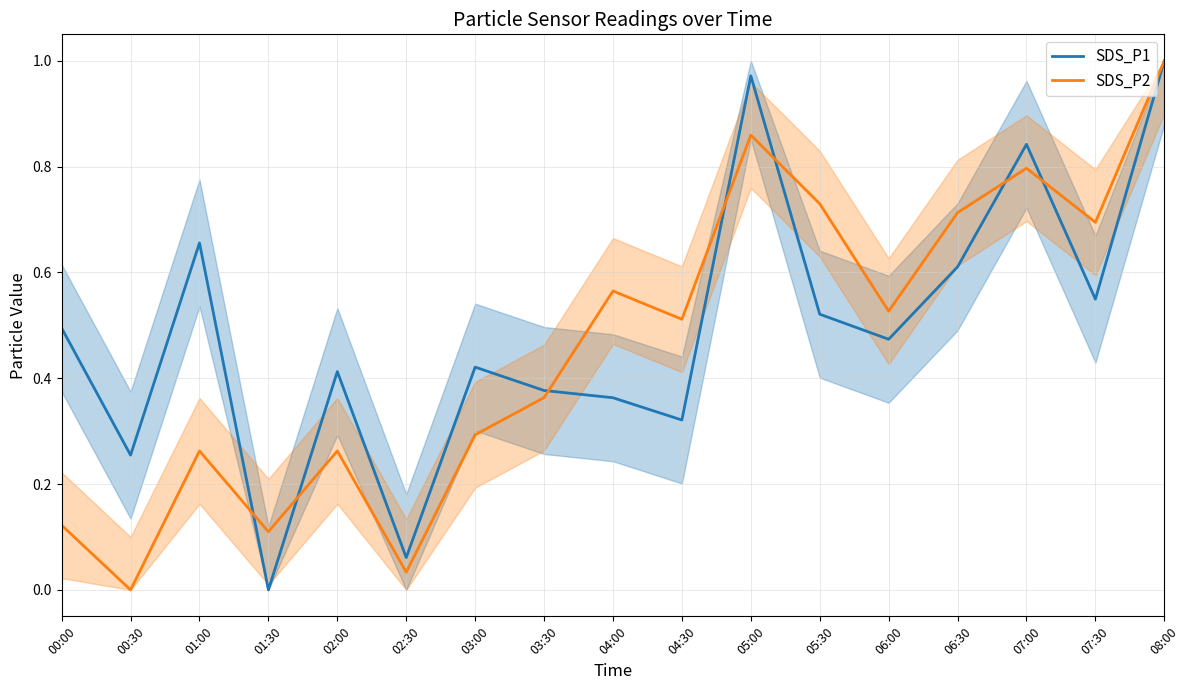

At 05:30, list the series in order from smallest to largest.

SDS_P1, SDS_P2